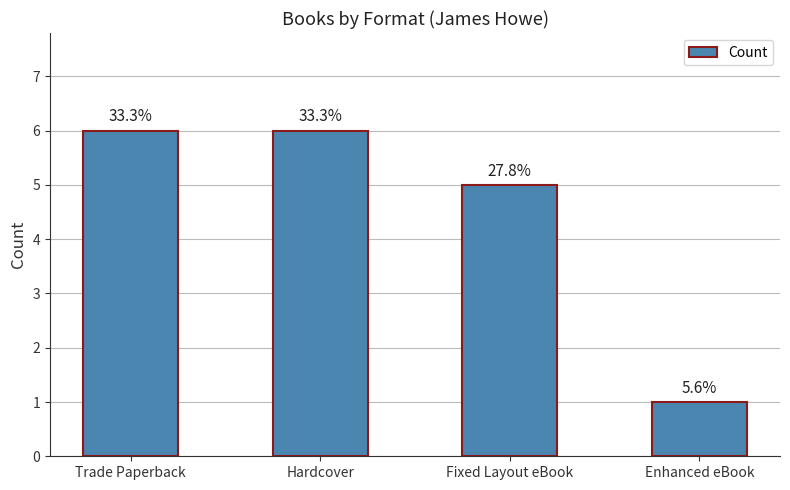

Reading right to left, transcribe all the data shown in this chart.

Enhanced eBook=1	Fixed Layout eBook=5	Hardcover=6	Trade Paperback=6